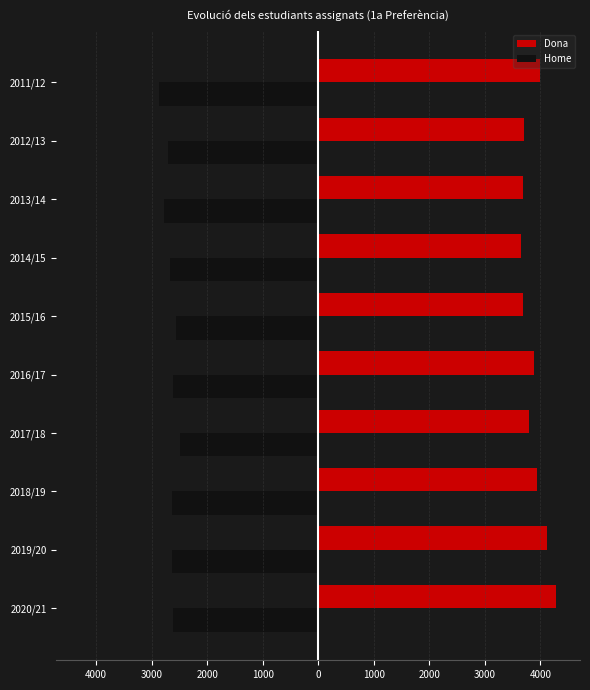

What is the difference between the maximum and second lowest values in the Home series?

274